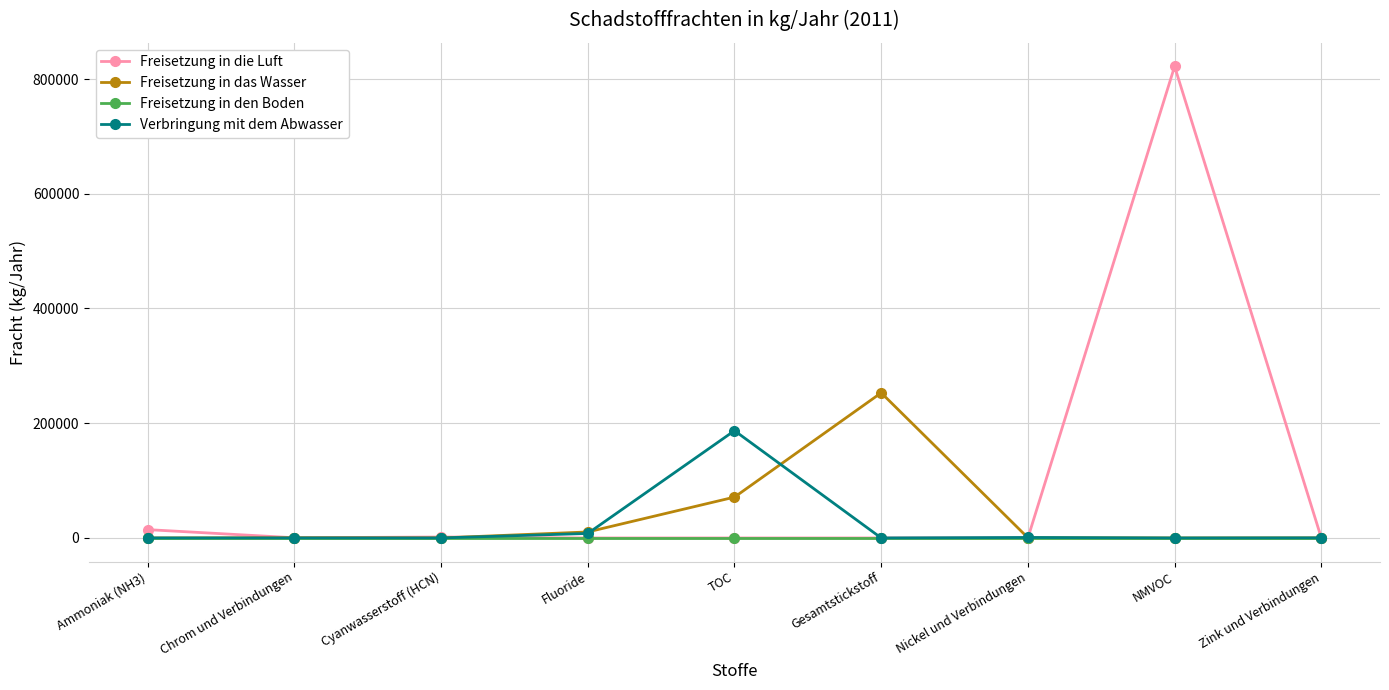

What value does the Freisetzung in das Wasser series have at TOC?

71200